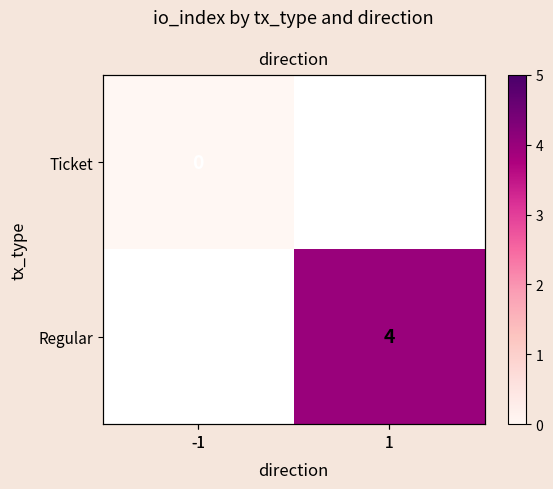

List the series in order of their peak value, lowest first.

Ticket, Regular